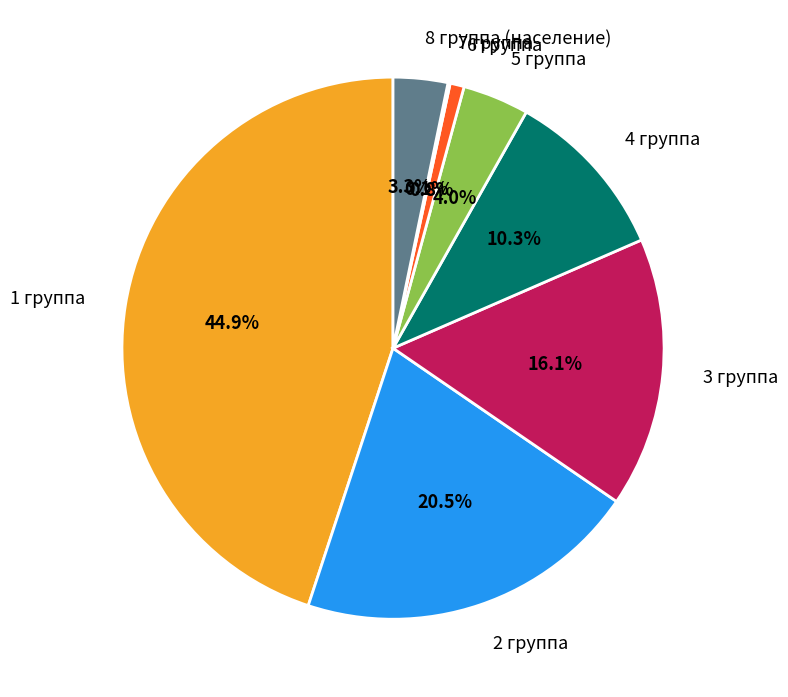

To the nearest percent, what percentage of the pie is 6 группа?

1%